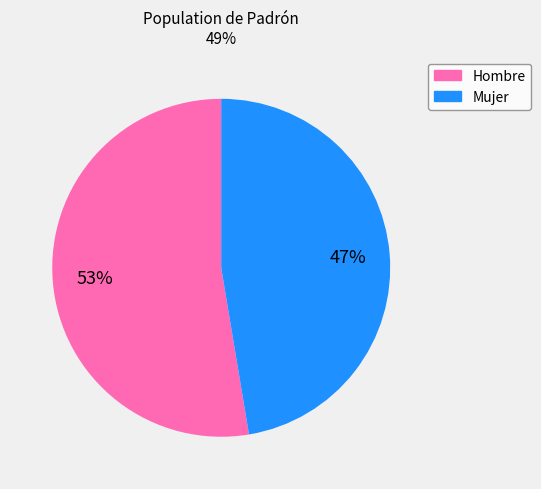

To the nearest percent, what percentage of the pie is Hombre?

53%